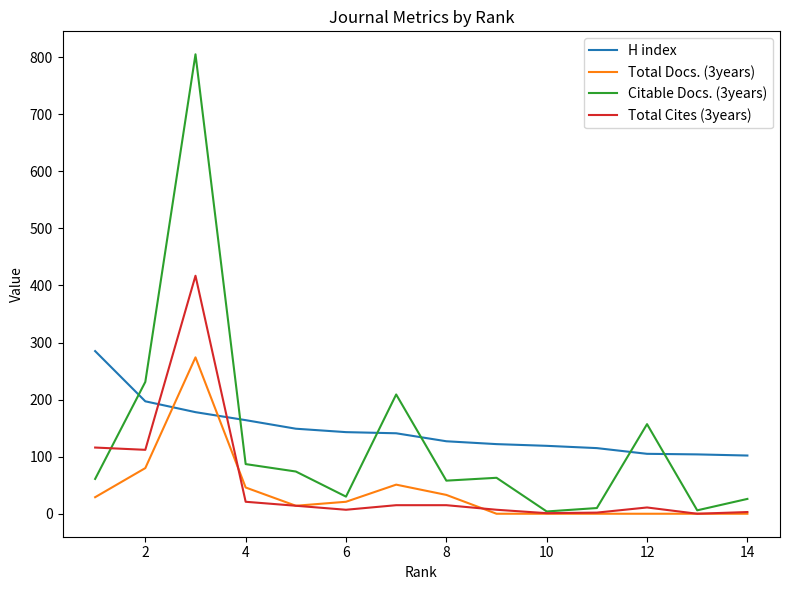

What is the maximum value shown in the chart?

805